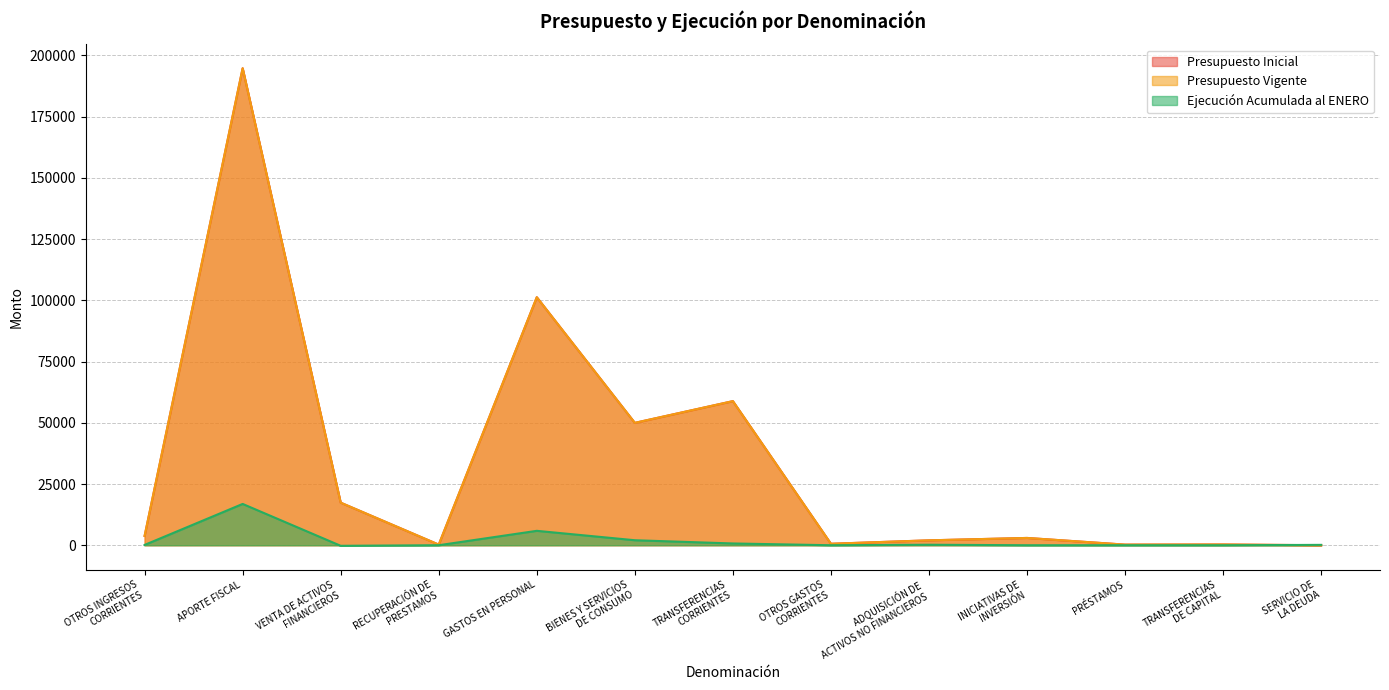

Read the Ejecución Acumulada al ENERO value at VENTA DE ACTIVOS
FINANCIEROS, to the nearest 100.

-200